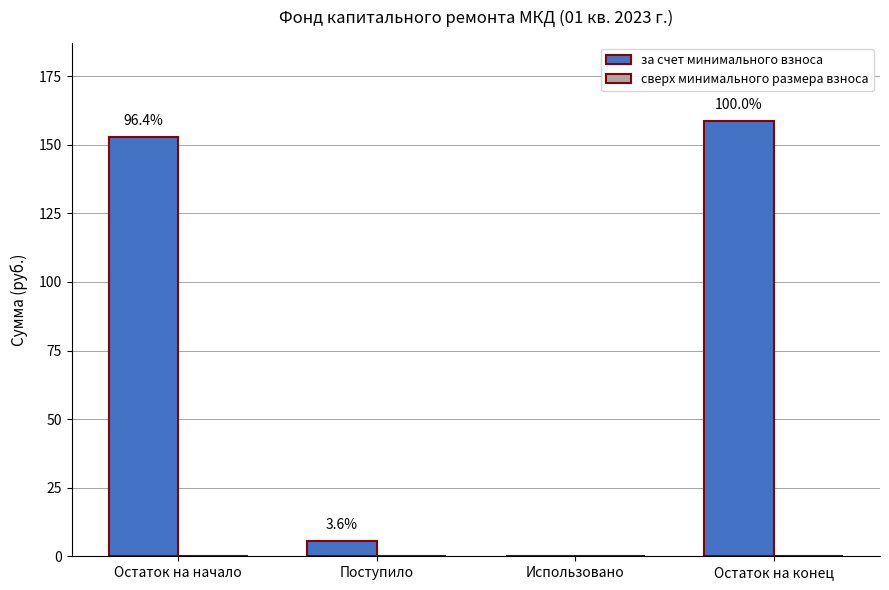

Are the bars horizontal?

No